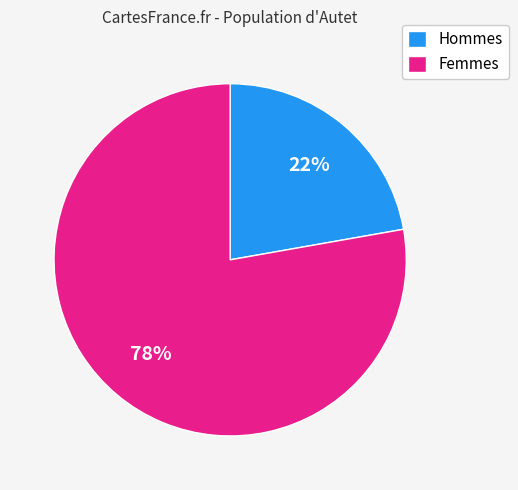

The Hommes slice represents 22% of the pie. True or false?

True